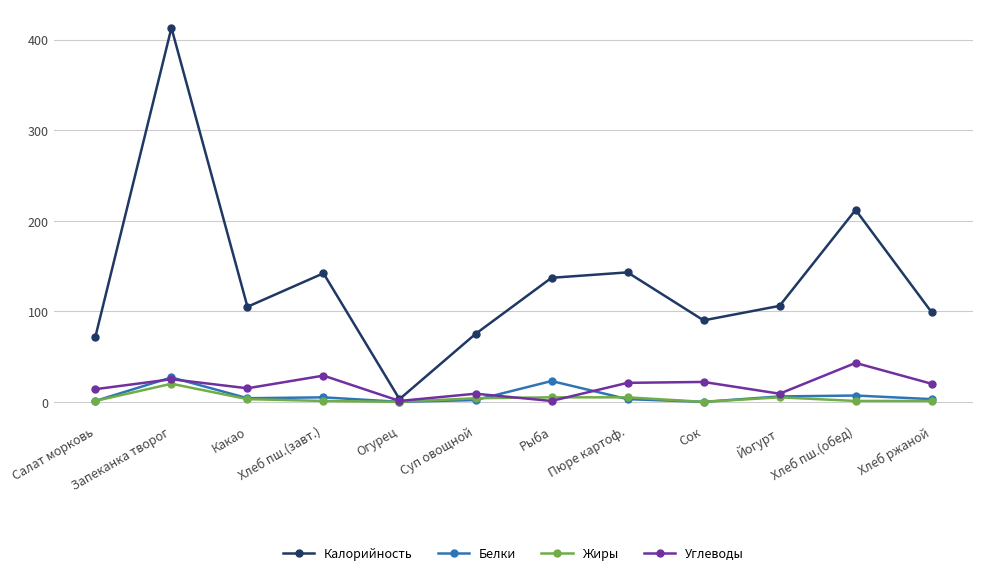

At which category is the sum across all series the highest?

Запеканка творог